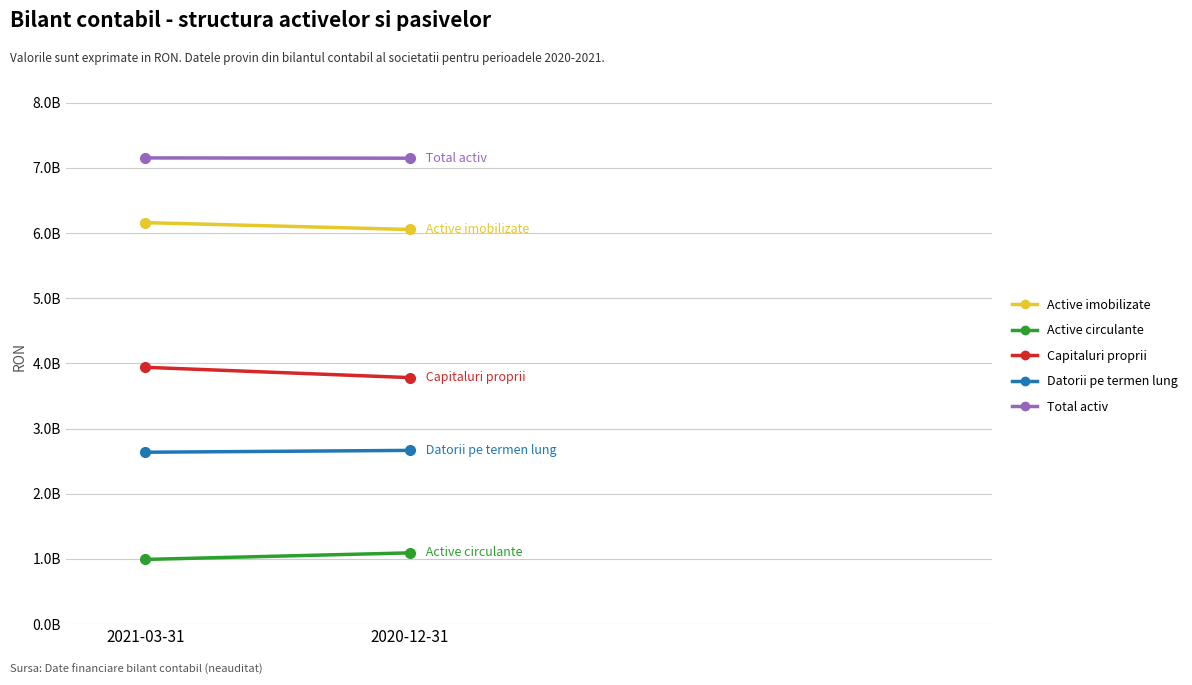

What is the maximum value shown in the chart?

7151968391